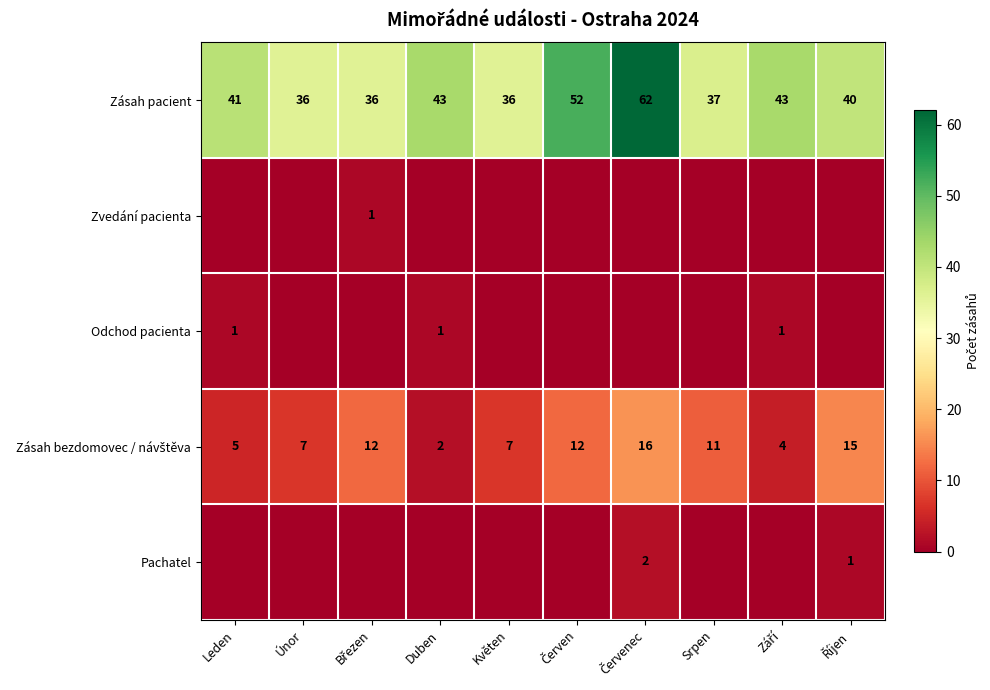

Between Duben and Květen, which is larger?

Duben